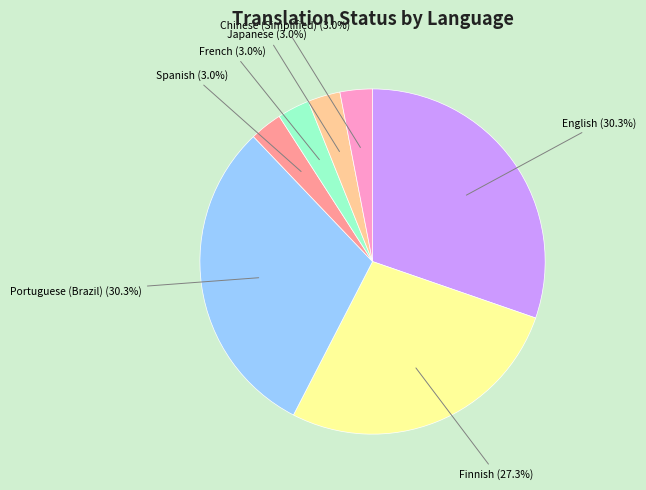

Count the number of slices in the pie.

7